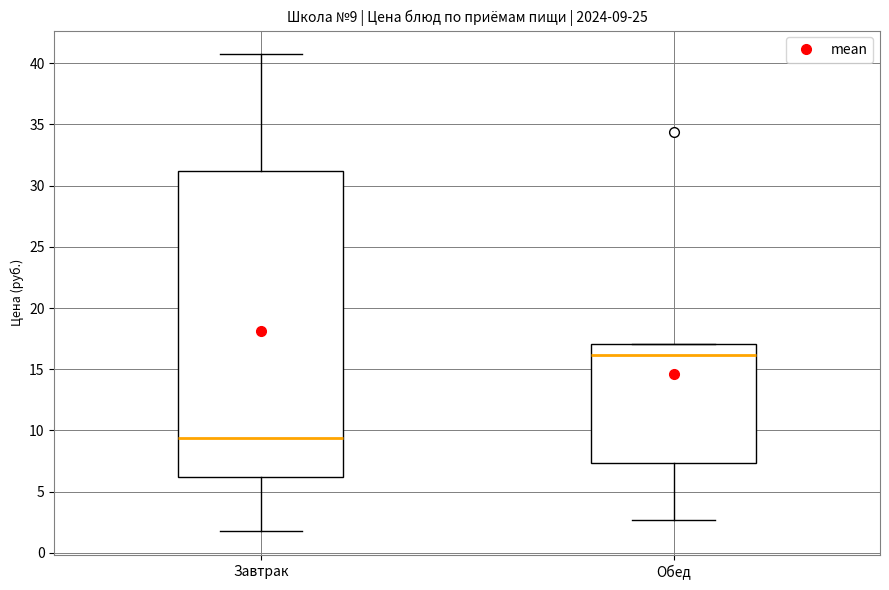

Which box has the highest median line?

Обед